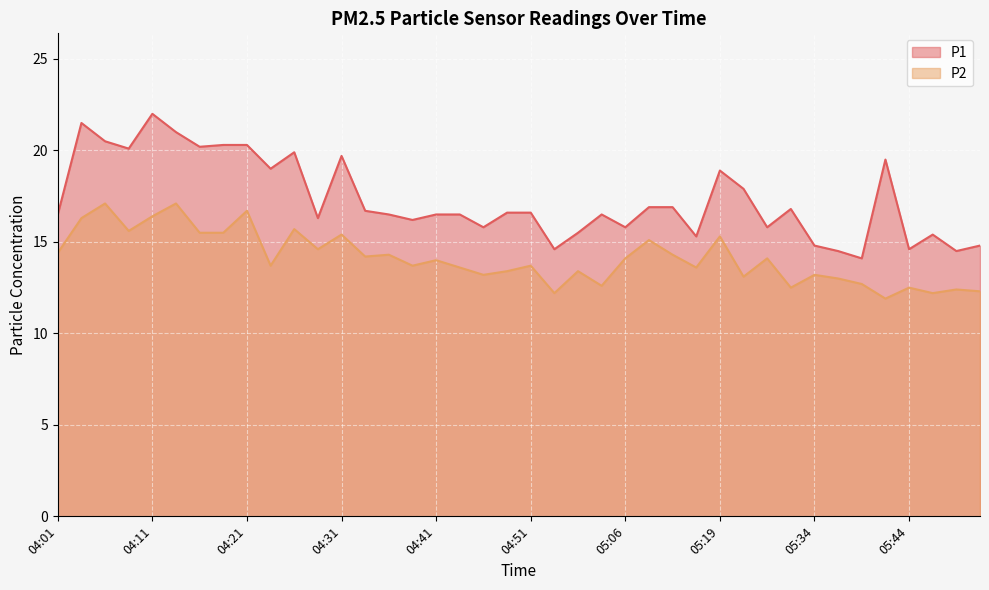

Reading left to right, transcribe all the data shown in this chart.

P1: 04:01=16.5	04:03=21.5	04:06=20.5	04:08=20.1	04:11=22.0	04:13=21.0	04:16=20.2	04:18=20.3	04:21=20.3	04:23=19.0	04:26=19.9	04:29=16.3	04:31=19.7	04:34=16.7	04:36=16.5	04:39=16.2	04:41=16.5	04:44=16.5	04:46=15.8	04:49=16.6	04:51=16.6	04:54=14.6	04:56=15.5	04:59=16.5	05:06=15.8	05:11=16.9	05:14=16.9	05:16=15.3	05:19=18.9	05:21=17.9	05:29=15.8	05:31=16.8	05:34=14.8	05:36=14.5	05:39=14.1	05:41=19.5	05:44=14.6	05:46=15.4	05:49=14.5	05:51=14.8
P2: 04:01=14.4	04:03=16.3	04:06=17.1	04:08=15.6	04:11=16.4	04:13=17.1	04:16=15.5	04:18=15.5	04:21=16.7	04:23=13.7	04:26=15.7	04:29=14.6	04:31=15.4	04:34=14.2	04:36=14.3	04:39=13.7	04:41=14.0	04:44=13.6	04:46=13.2	04:49=13.4	04:51=13.7	04:54=12.2	04:56=13.4	04:59=12.6	05:06=14.1	05:11=15.1	05:14=14.3	05:16=13.6	05:19=15.3	05:21=13.1	05:29=14.1	05:31=12.5	05:34=13.2	05:36=13.0	05:39=12.7	05:41=11.9	05:44=12.5	05:46=12.2	05:49=12.4	05:51=12.3